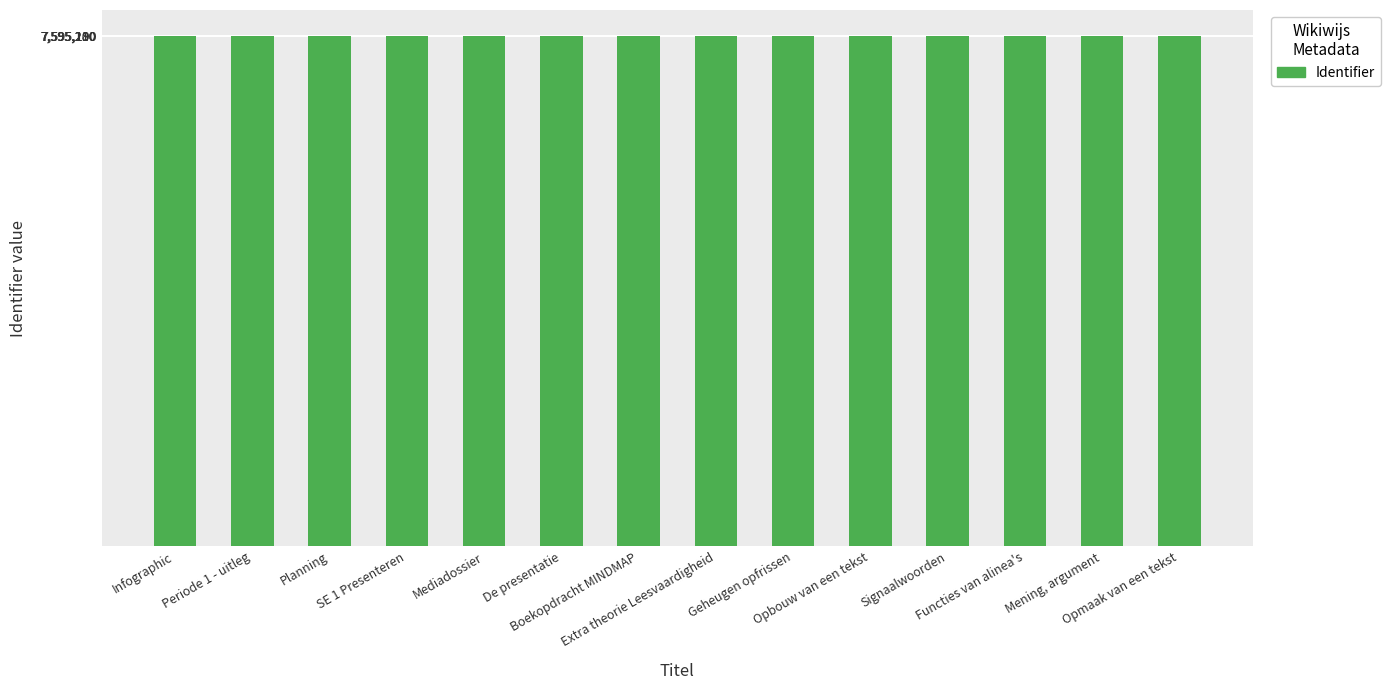

What is the value of the 2nd bar from the left?

7595182